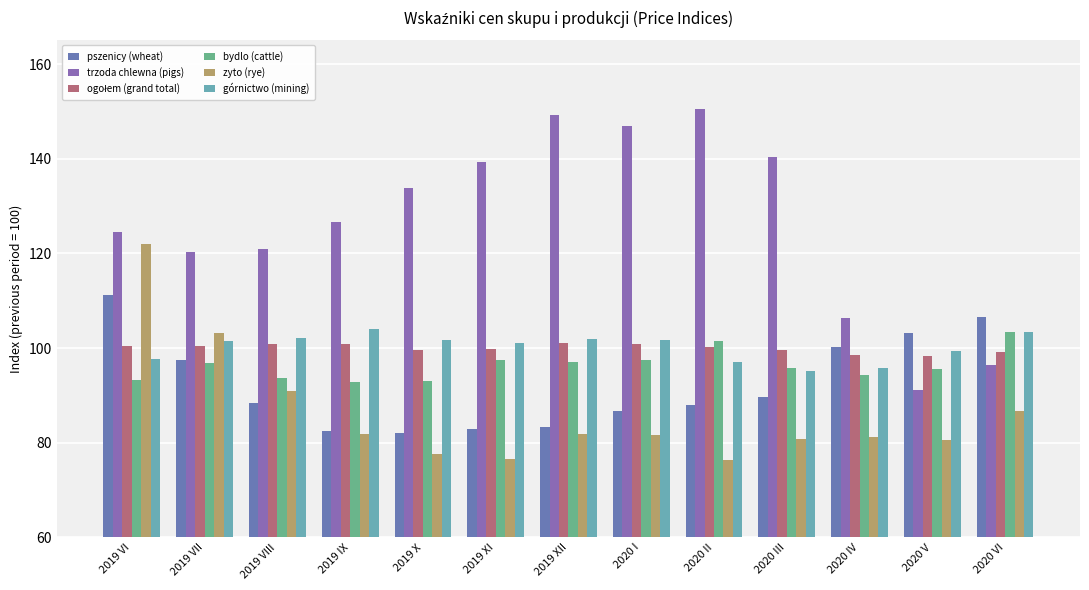

What is the maximum value shown in the chart?

150.6